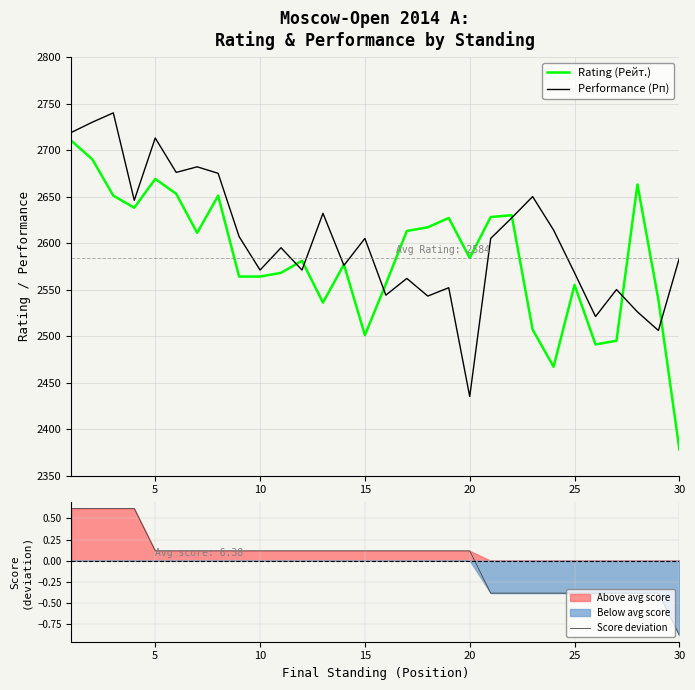

The value of Rating (Рейт.) at 10 is 2564. True or false?

True